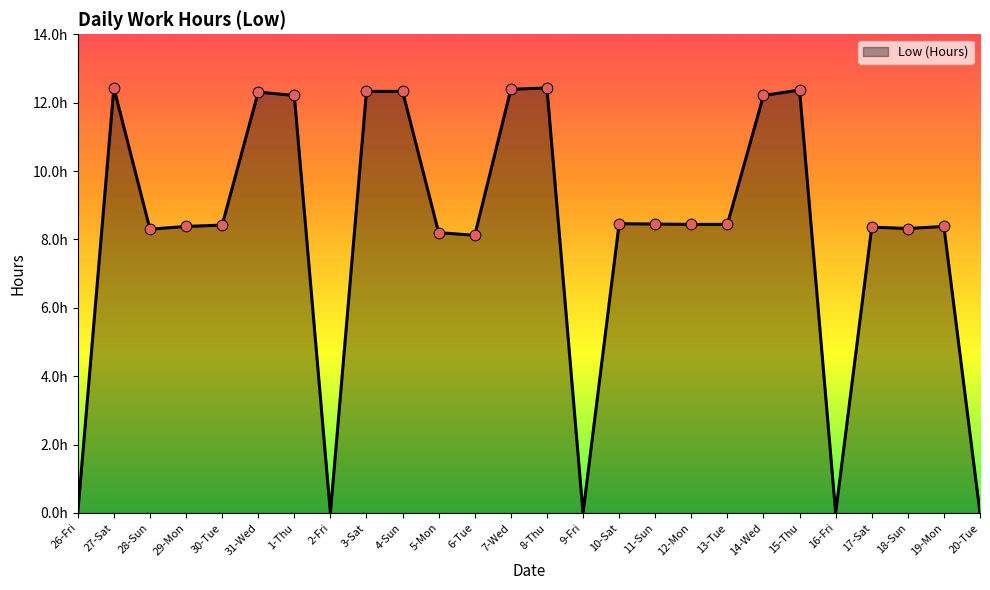

What is the change in value from 4-Sun to 5-Mon?

-4.1